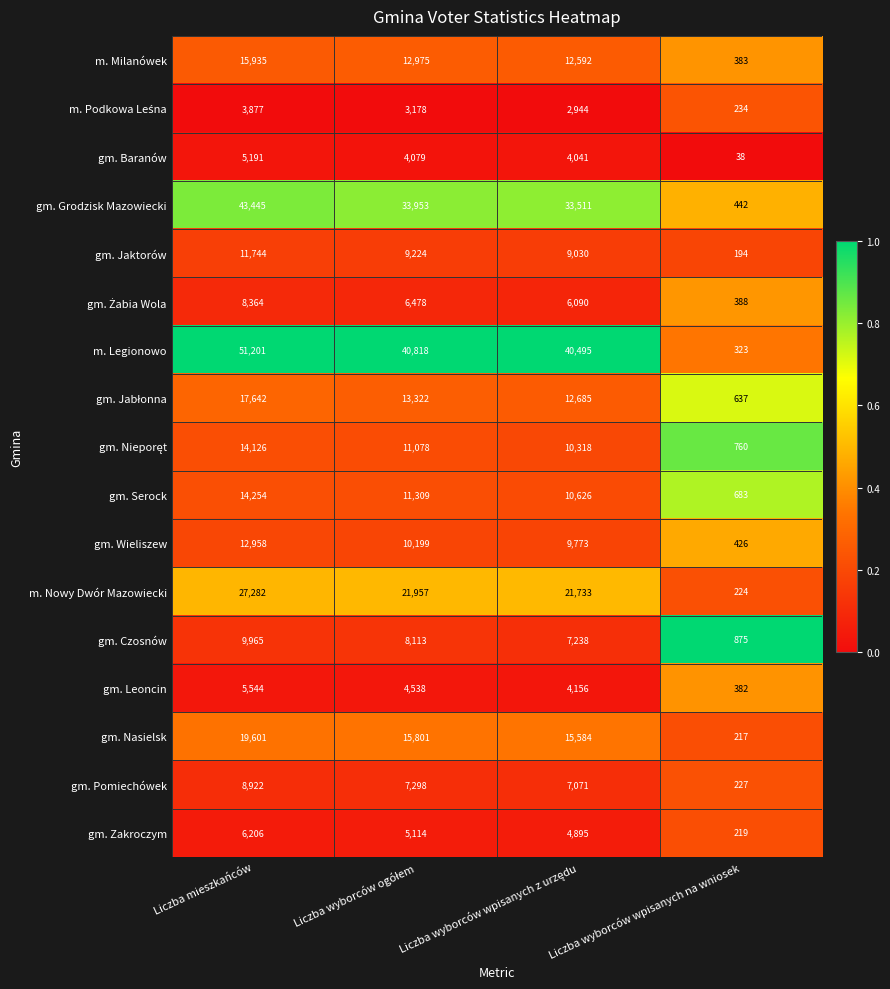

Which series has the largest range (max minus min)?

m. Legionowo